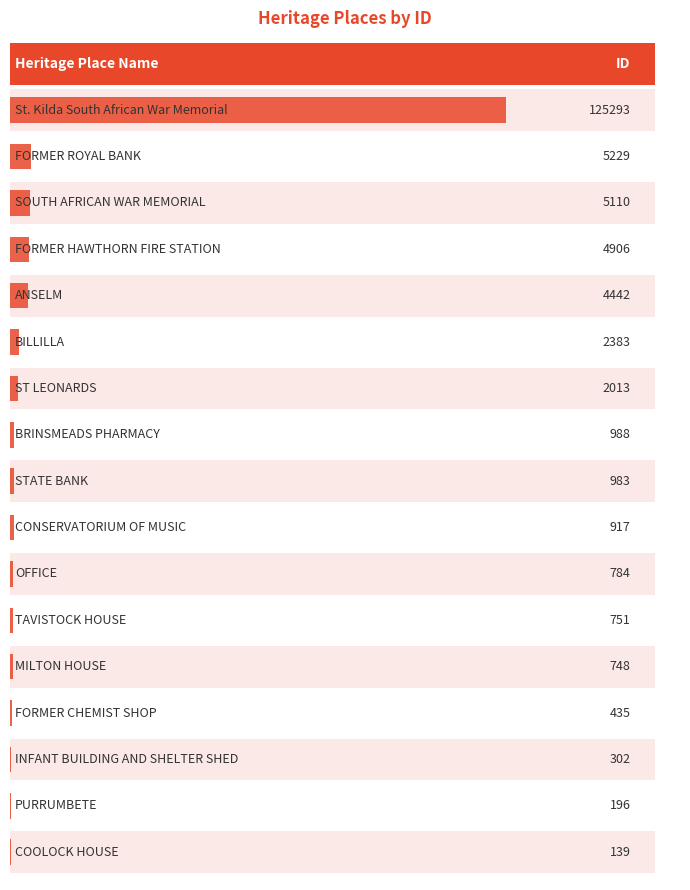

Count the number of values greater than 983.

8